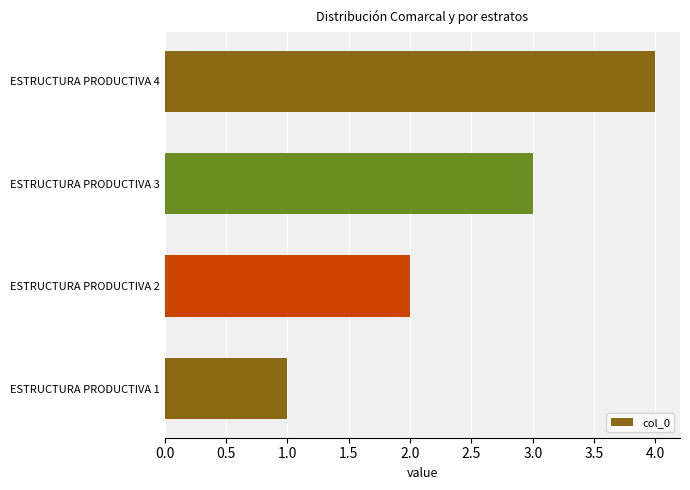

Count the values in the range 2 to 4.

3